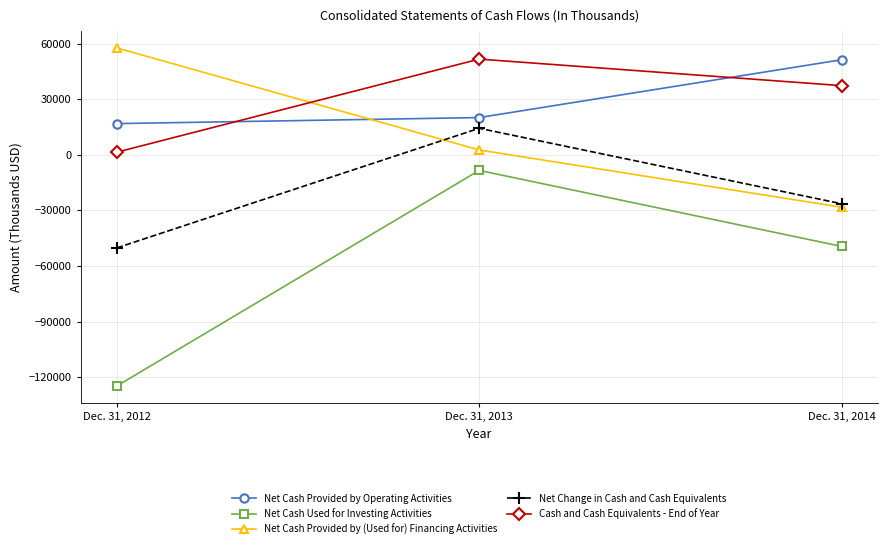

Rank the series at Dec. 31, 2012 from lowest to highest value.

Net Cash Used for Investing Activities, Net Change in Cash and Cash Equivalents, Cash and Cash Equivalents - End of Year, Net Cash Provided by Operating Activities, Net Cash Provided by (Used for) Financing Activities